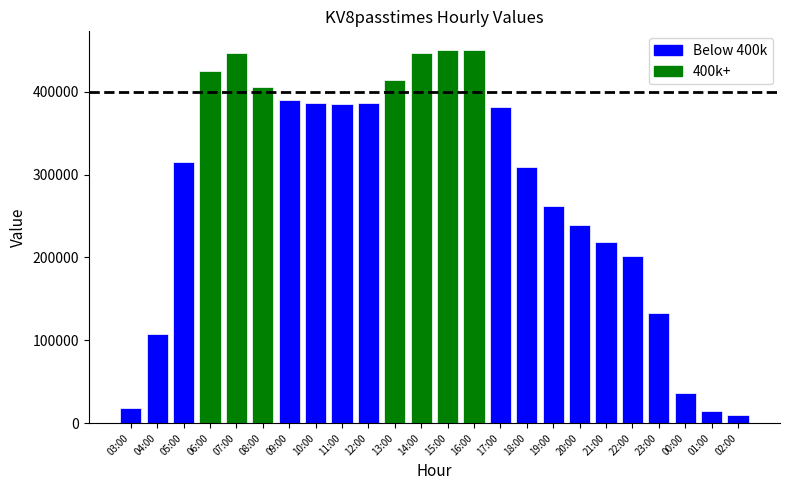

What is the value of the 22nd bar from the left?

36249